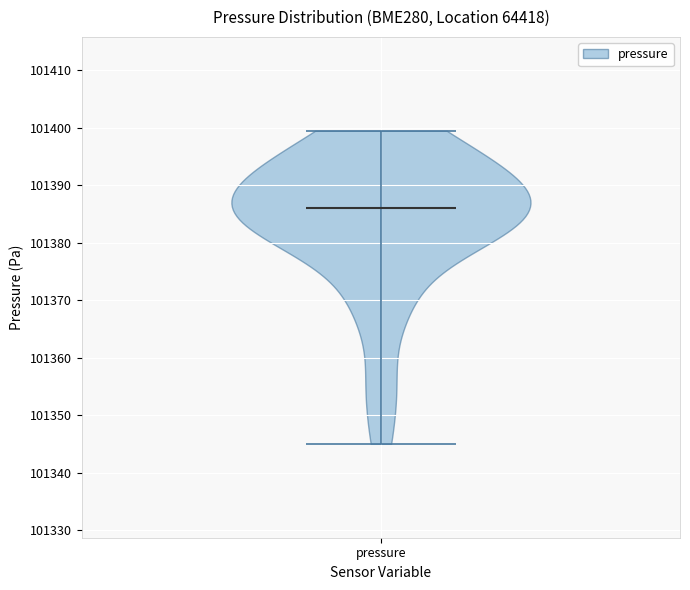

What is the lowest point the violin for pressure reaches on the y-axis? The values are not printed on the chart, so give them approximately, as read against the axis.

101345